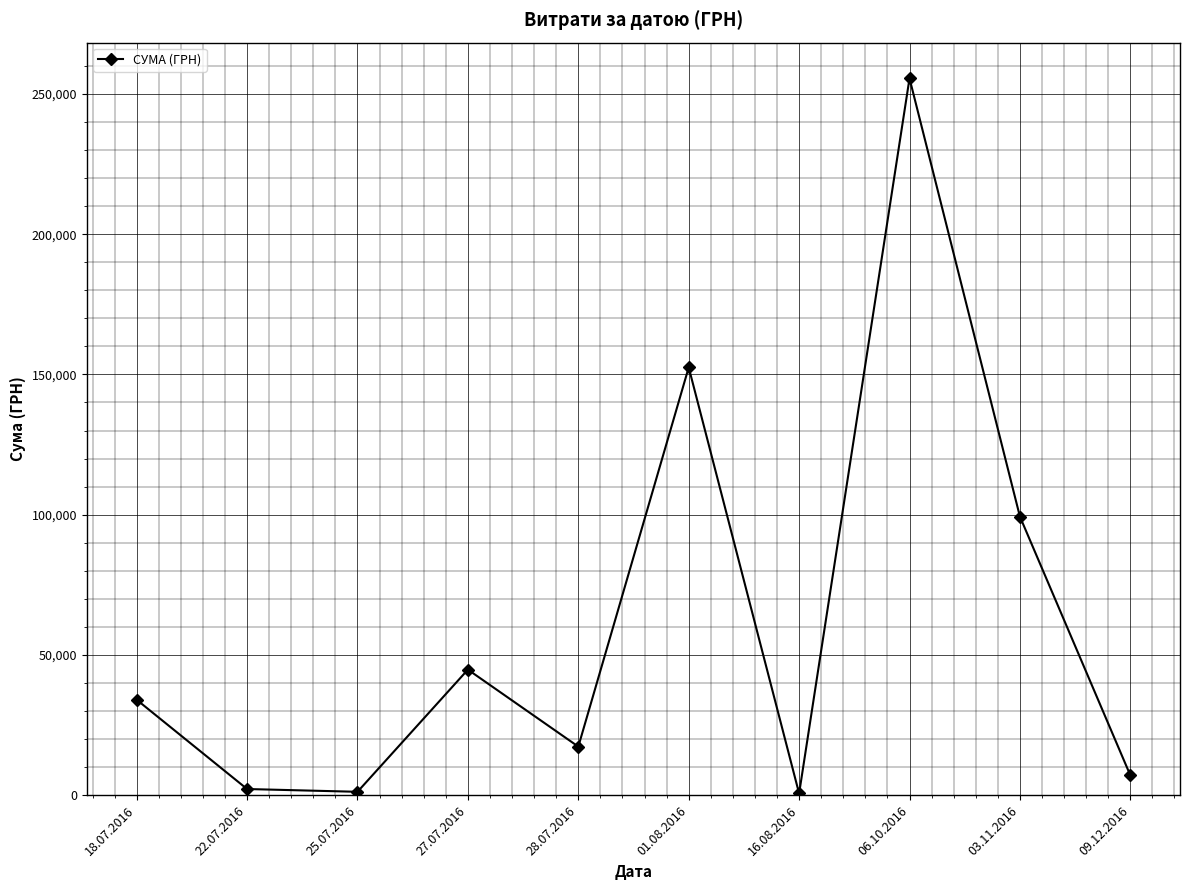

What is the value of the 10th point from the left?

7080.0